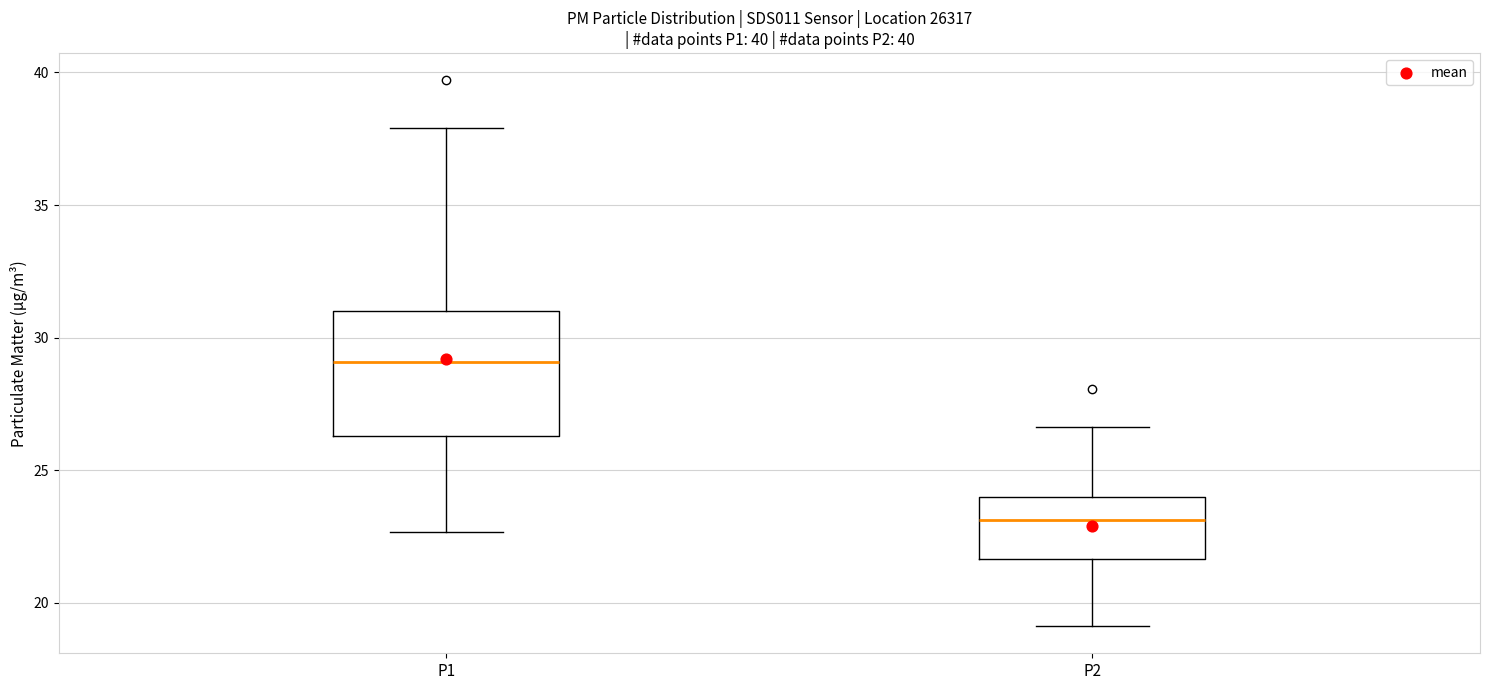

Which box has the lowest median line?

P2